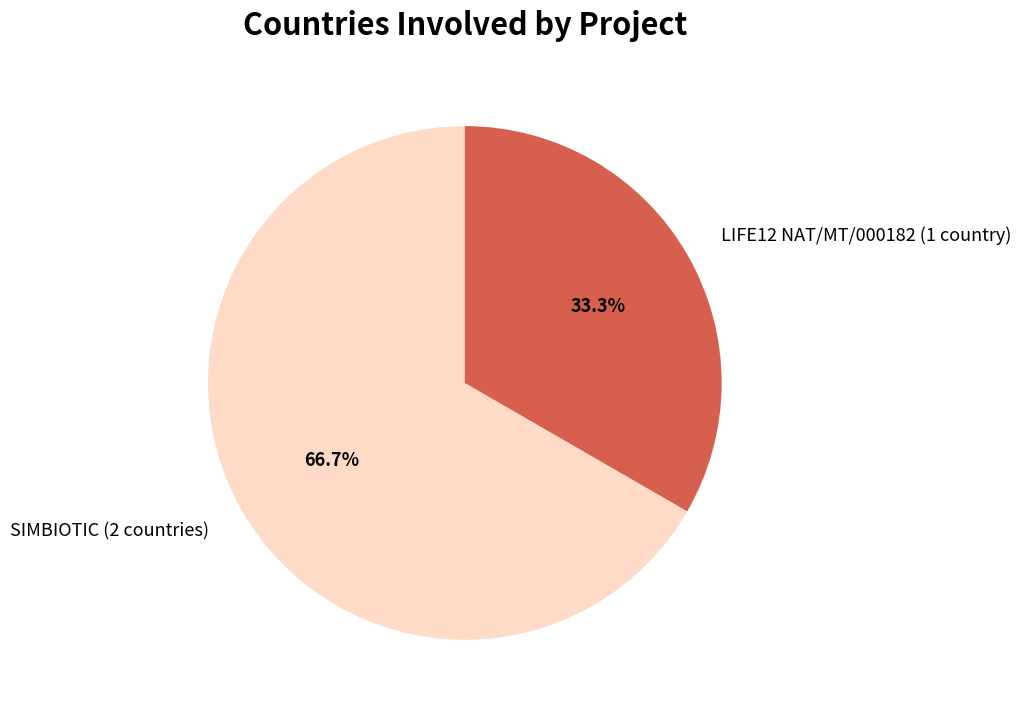

What percentage is the LIFE12 NAT/MT/000182 (1 country) slice, to the nearest percent?

33%